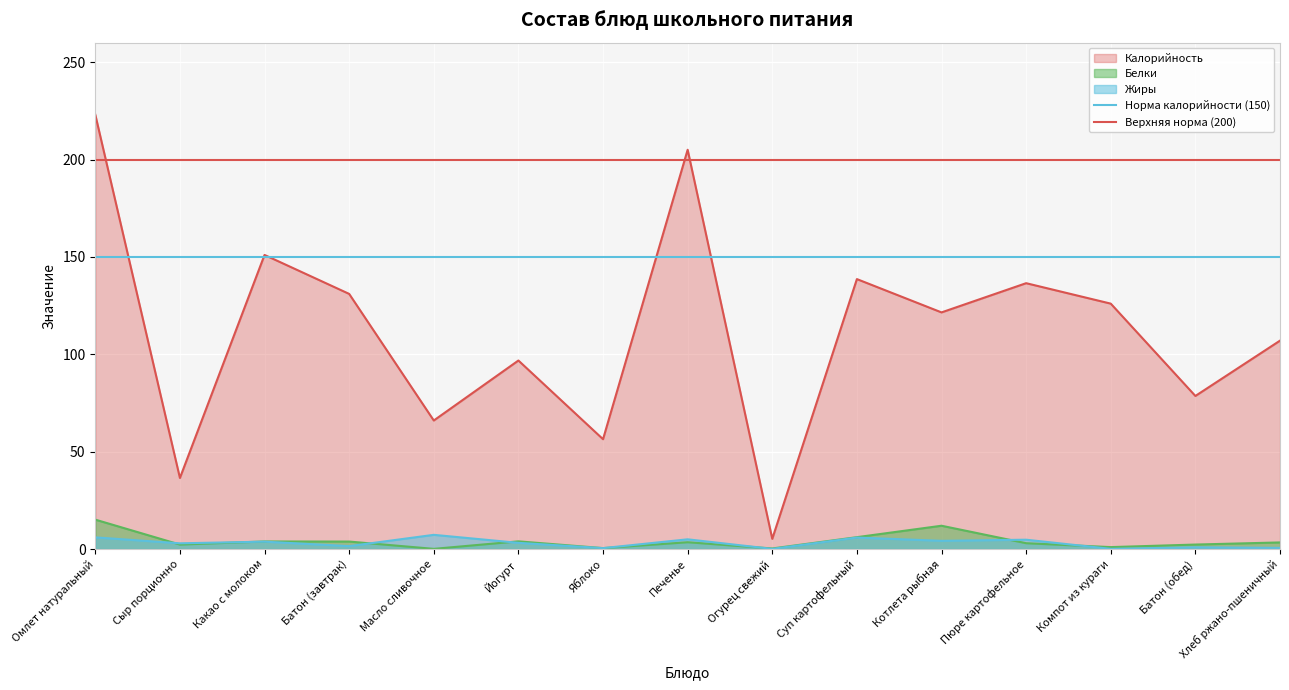

Which has a higher value, Омлет натуральный or Сыр порционно?

Омлет натуральный